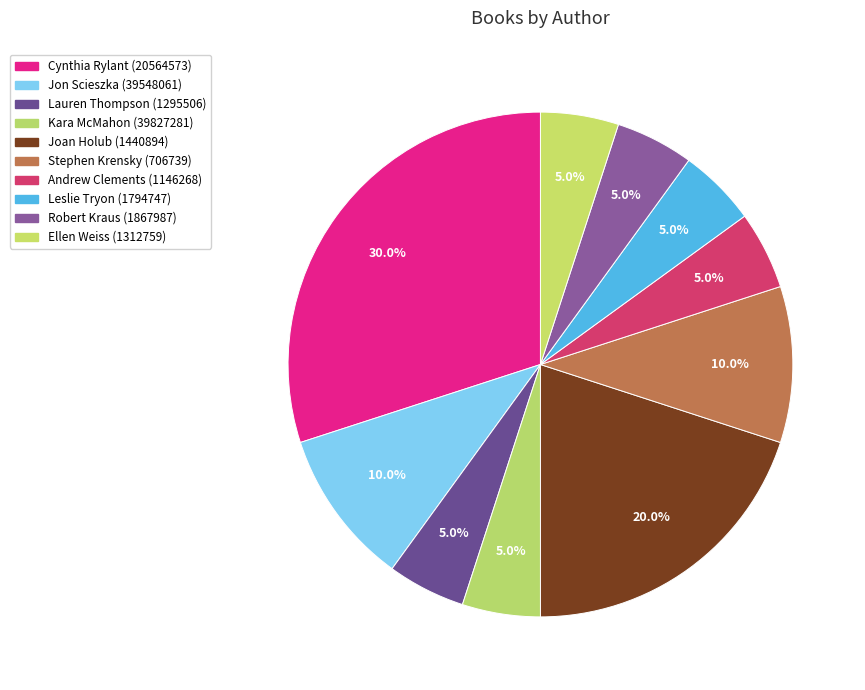

What is the change in value from Joan Holub (1440894) to Stephen Krensky (706739)?

-2